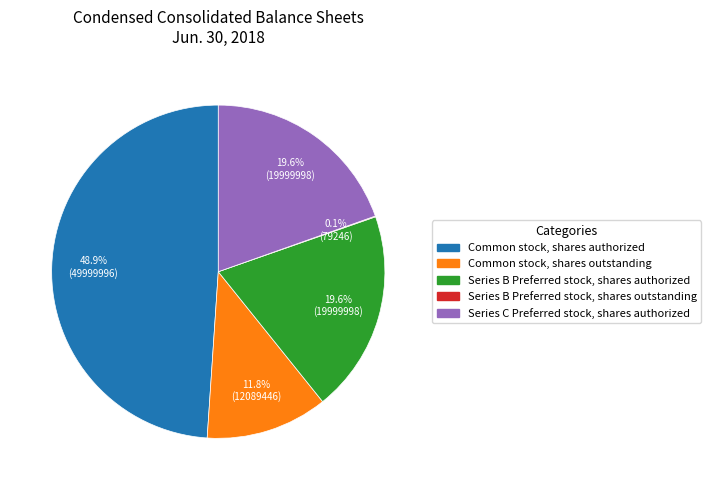

Which category has the biggest portion of the pie?

Common stock, shares authorized